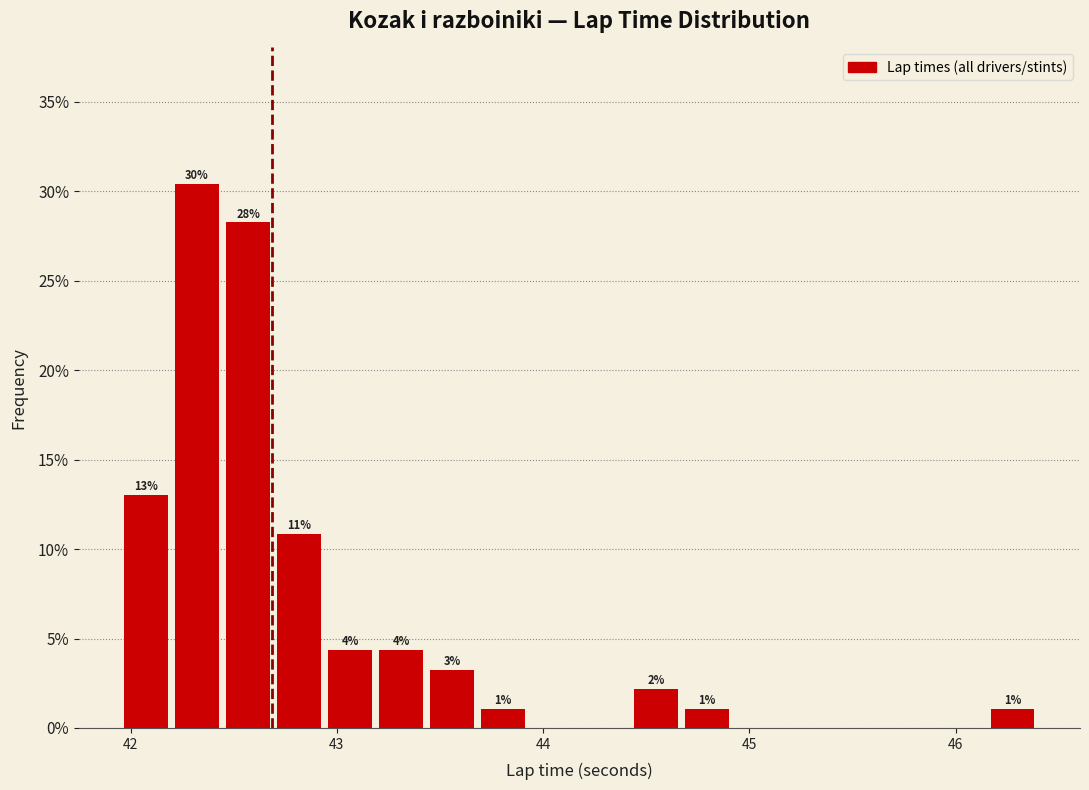

Around what value on the x-axis is the tallest bar? Give the approximate position of its centre, as read against the axis.

42.3